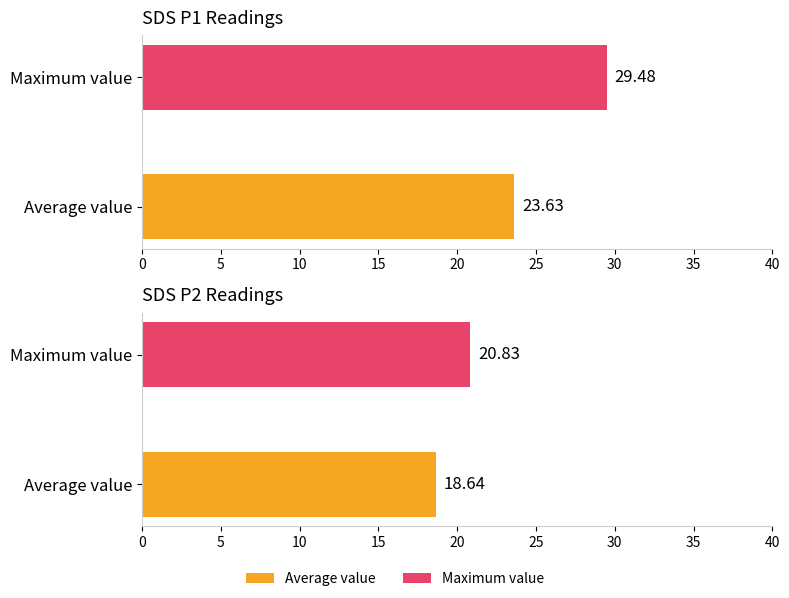

What is the lowest value of the SDS_P2 series?

18.6